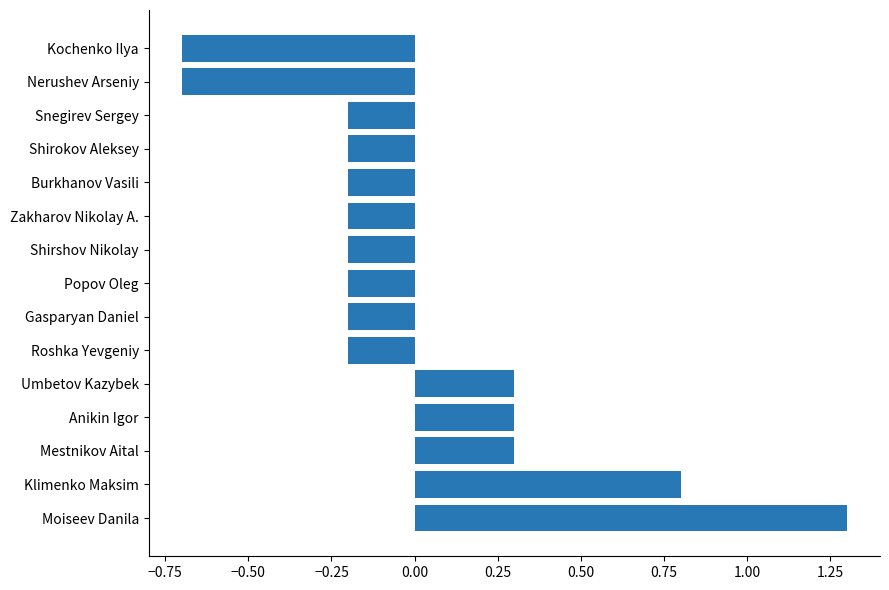

True or false: the data shows 0.4 at Mestnikov Aital.

False